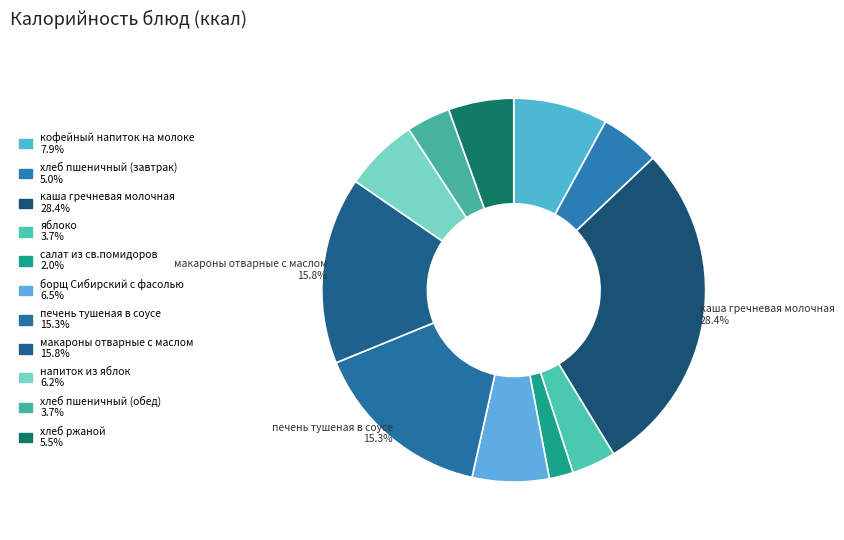

Count the number of slices in the pie.

11